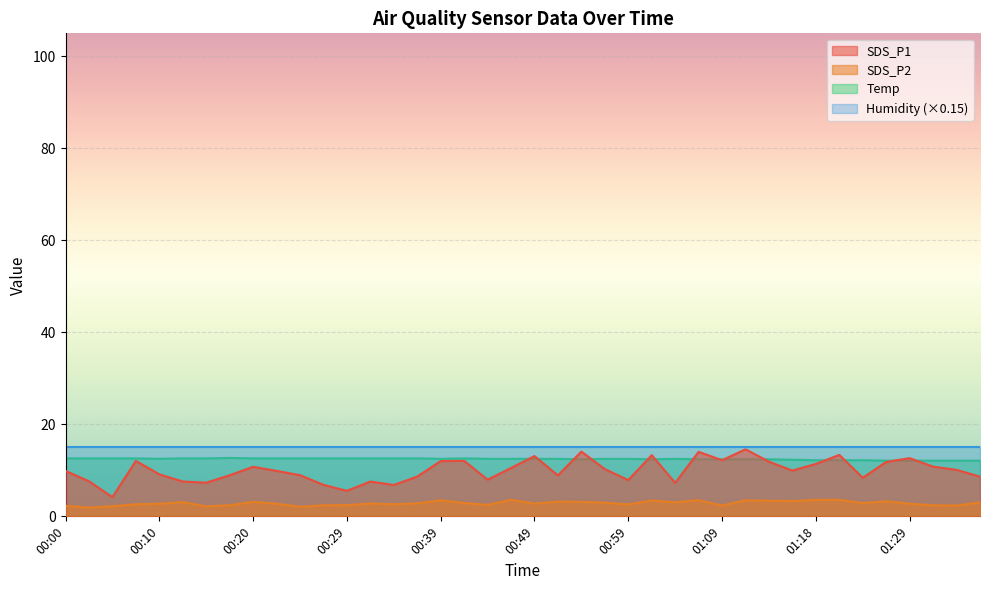

Where does the SDS_P1 series first go above 9?

00:00